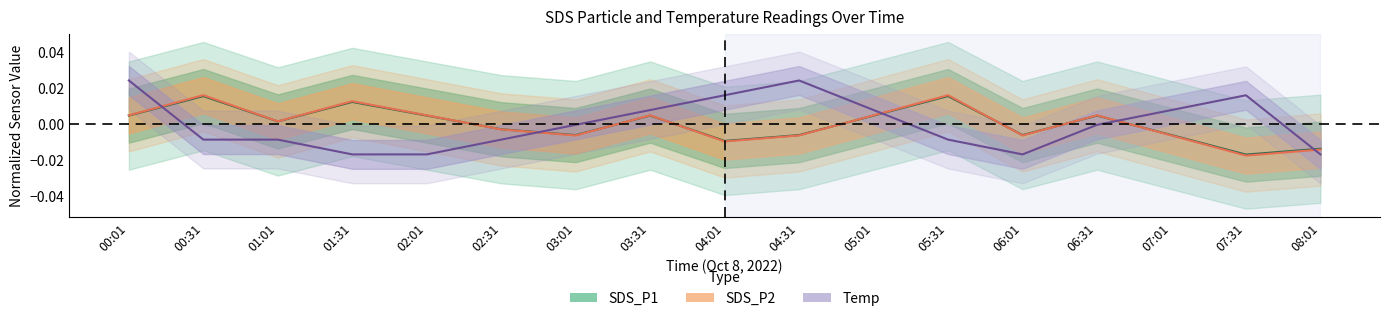

How many values in Temp are above zero?

7